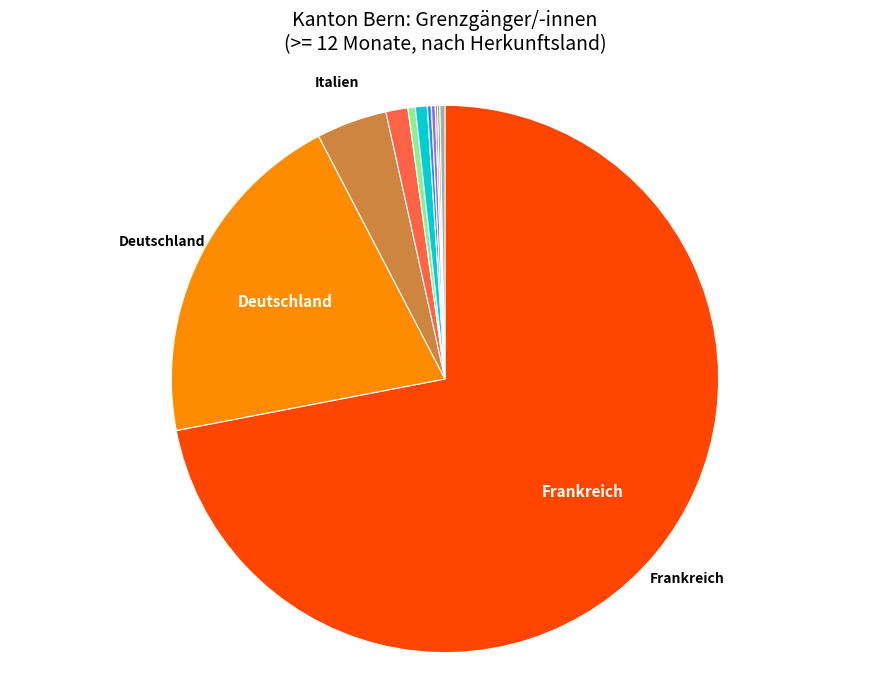

Does any single category account for the majority?

Yes